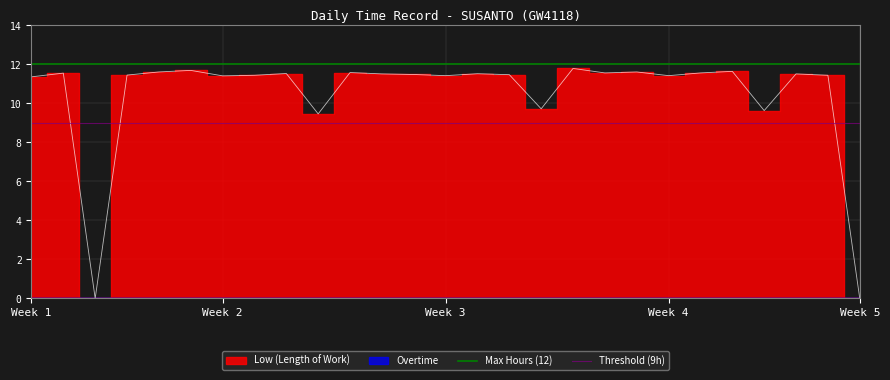

What is the value of the Threshold (9h) point at the 2nd from the left?

9